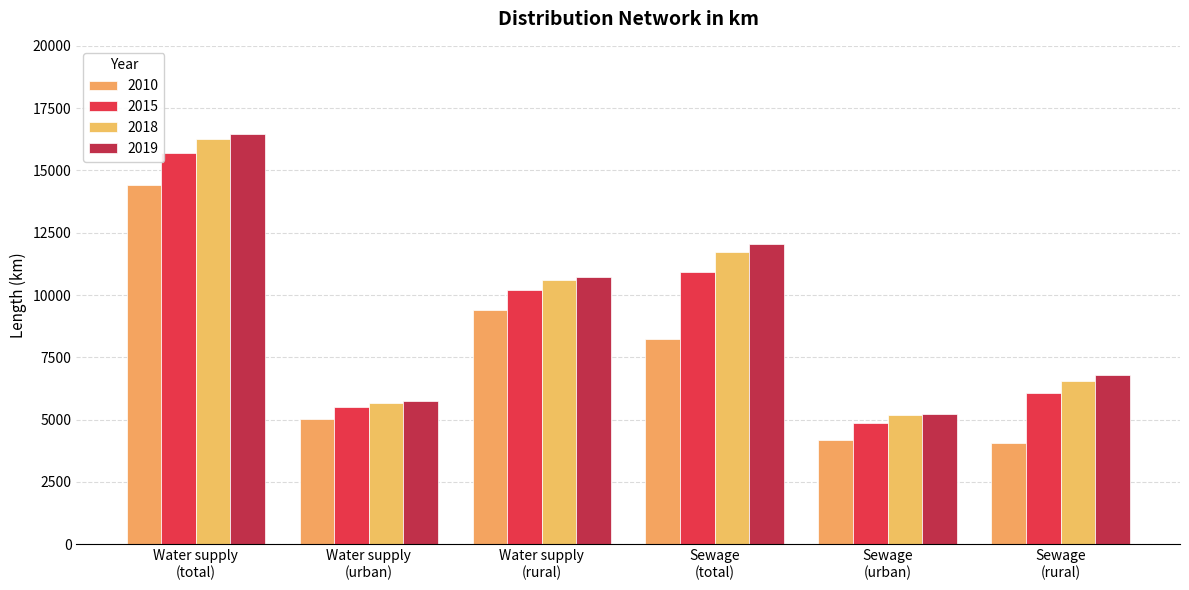

Rank the series by their maximum value, from highest to lowest.

2019, 2018, 2015, 2010